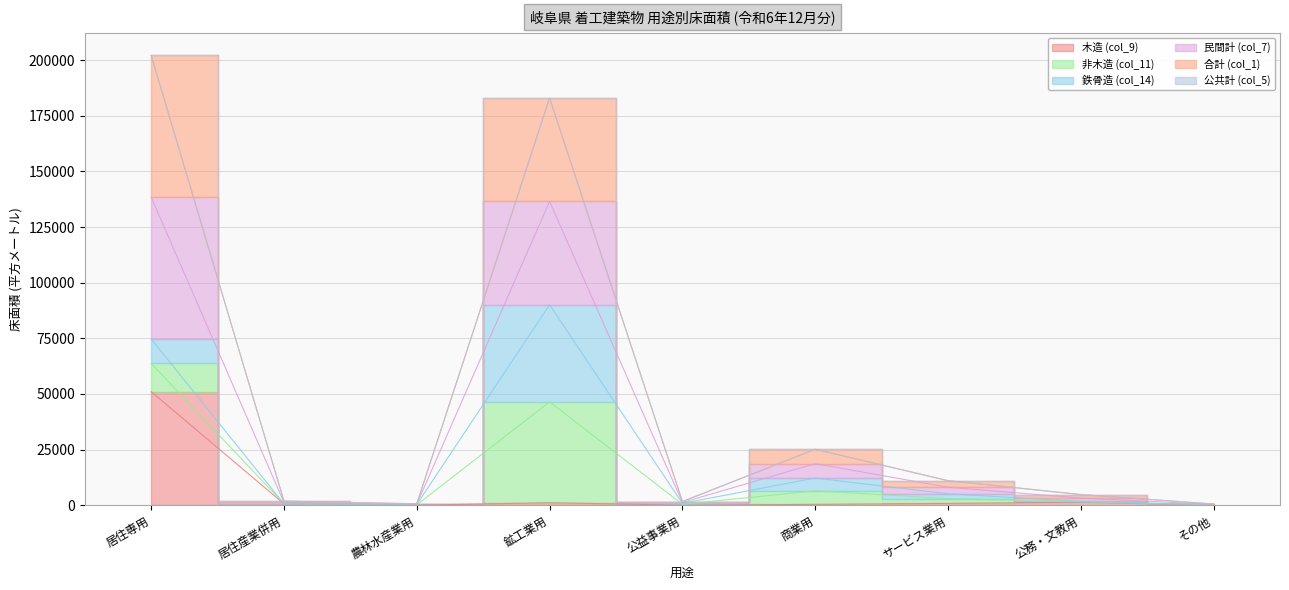

Is the value of 合計 (col_1) at 公務・文教用 greater than the value of 木造 (col_9) at 居住専用?

No